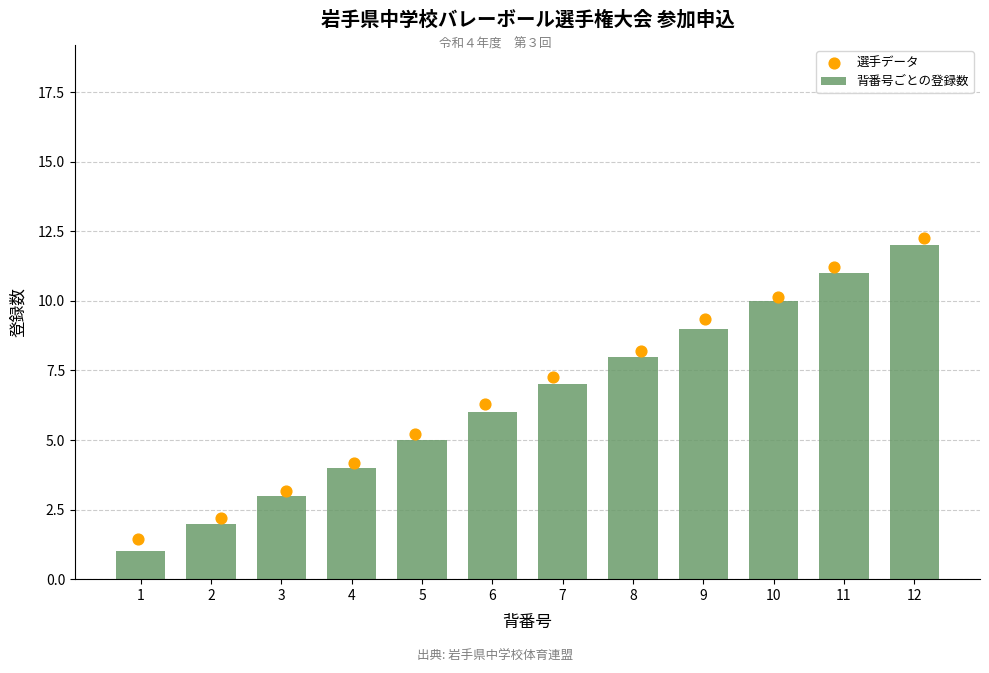

Which series contains the highest Y value?

選手データ